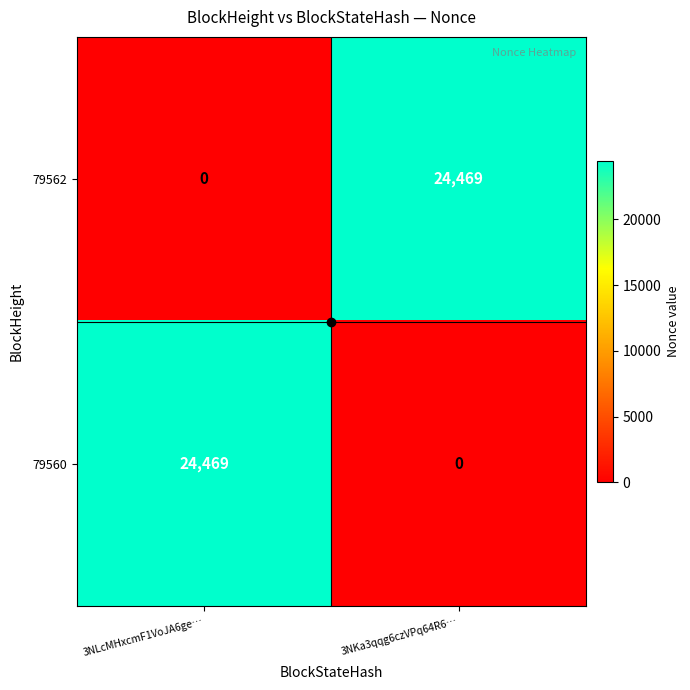

What is the total value across all series at 3NLcMHxcmF1VoJA6ge…?

24469